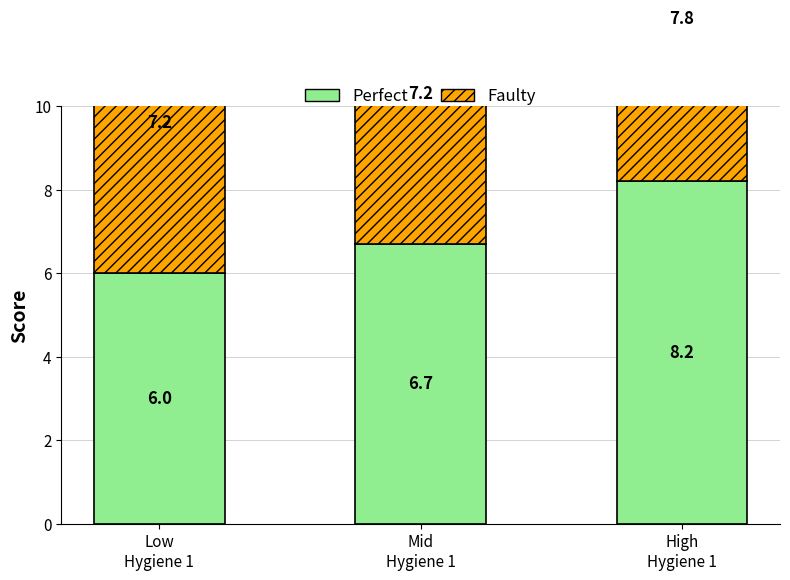

Between High
Hygiene 1 and Mid
Hygiene 1, which is larger?

High
Hygiene 1